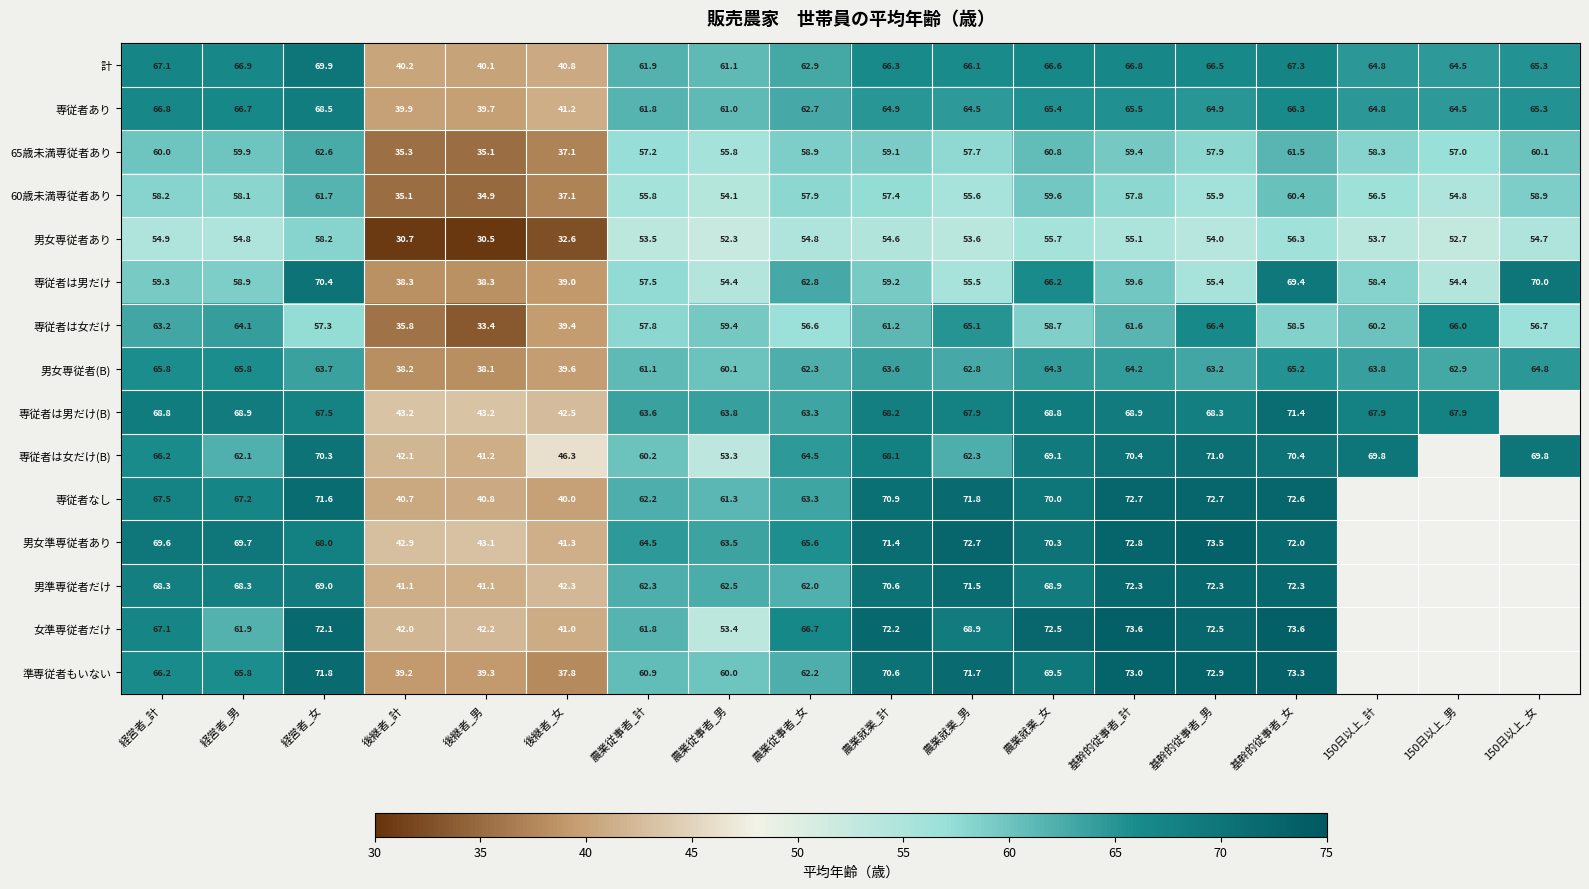

How many data points in 専従者は女だけ are less than 59?

9